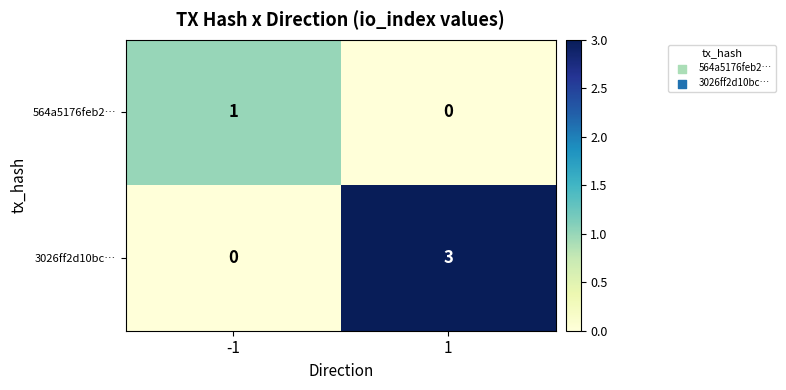

Which series has the largest total across all categories?

3026ff2d10bc…